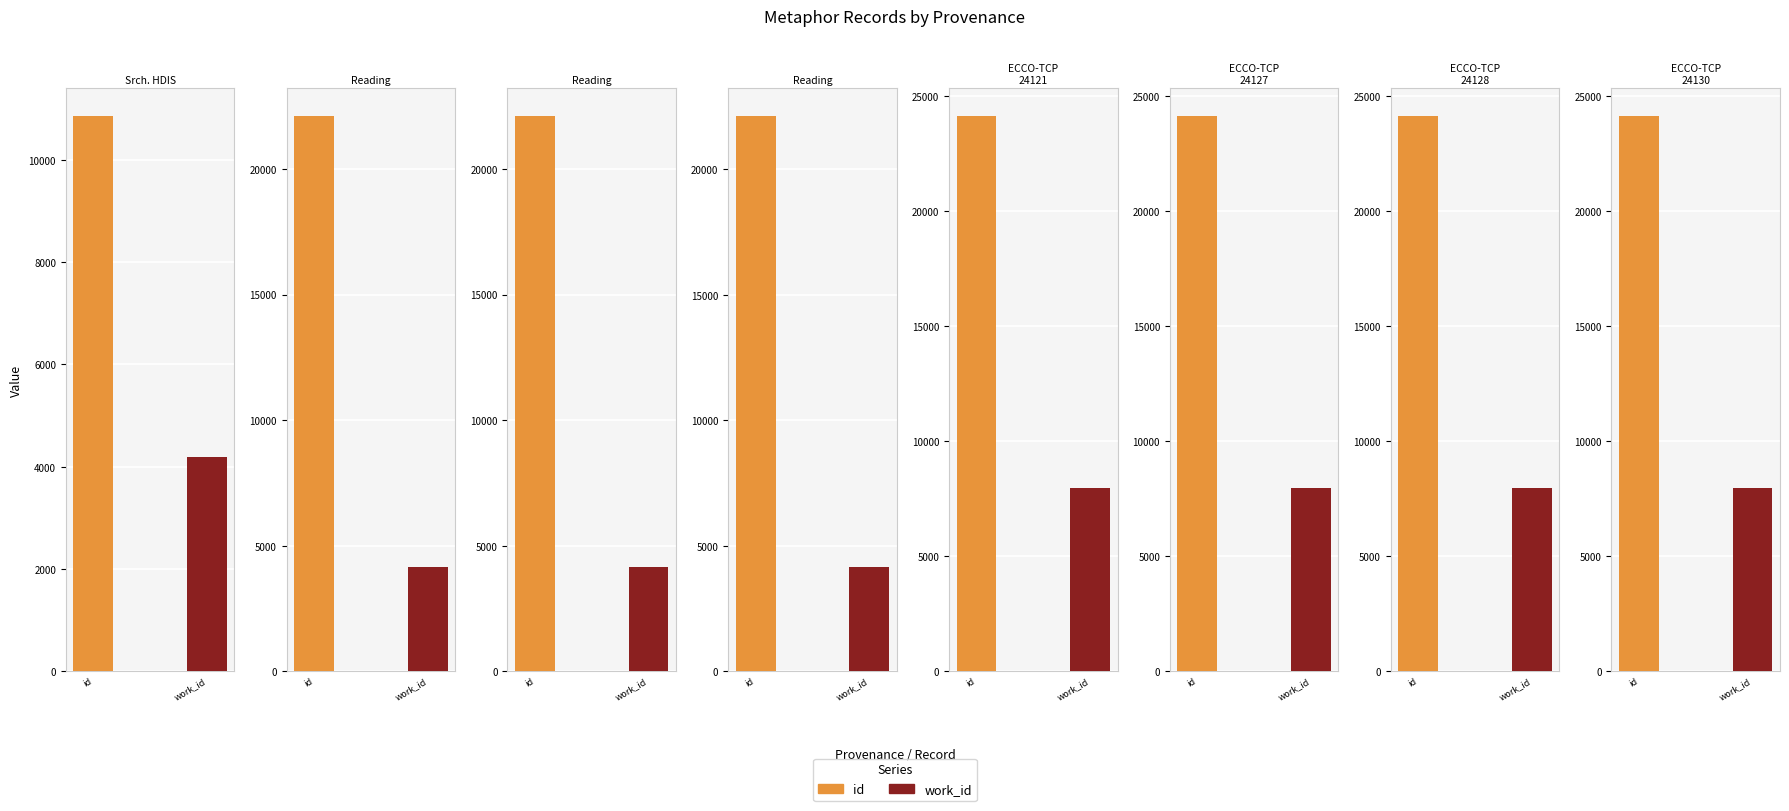

What is the value of the work_id bar at the 5th from the left?

7953